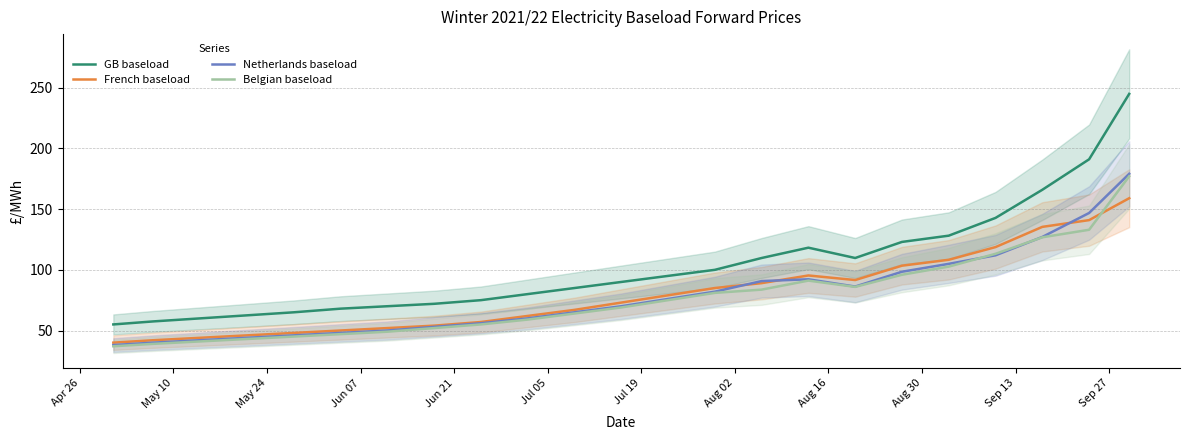

What are all the series names shown in the legend?

GB baseload, French baseload, Netherlands baseload, Belgian baseload